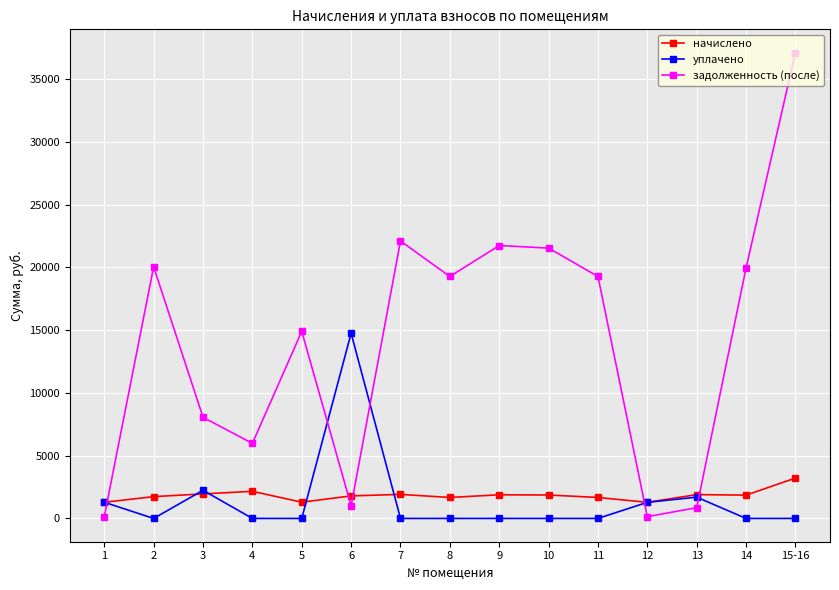

What is the total value across all series at 10?

23409.8